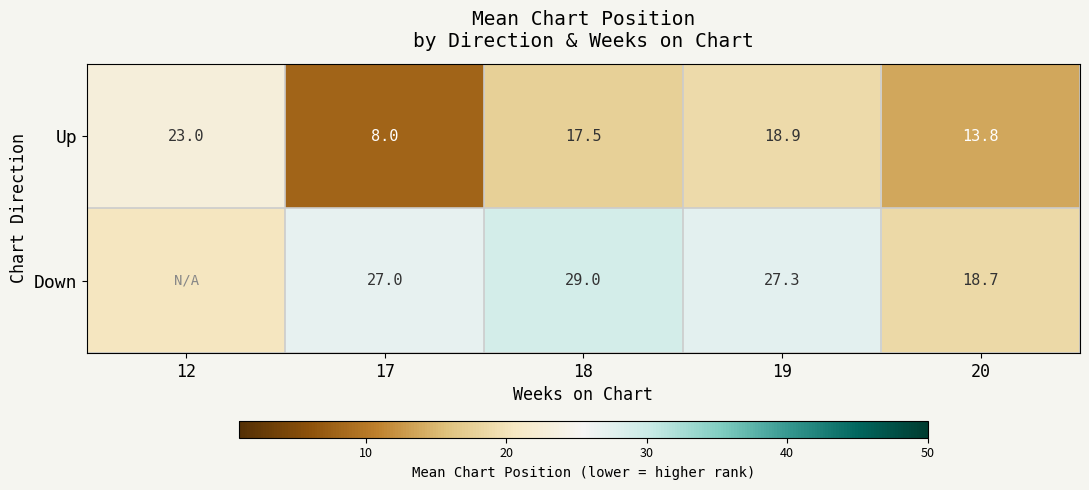

At 18, list the series in order from smallest to largest.

Up, Down